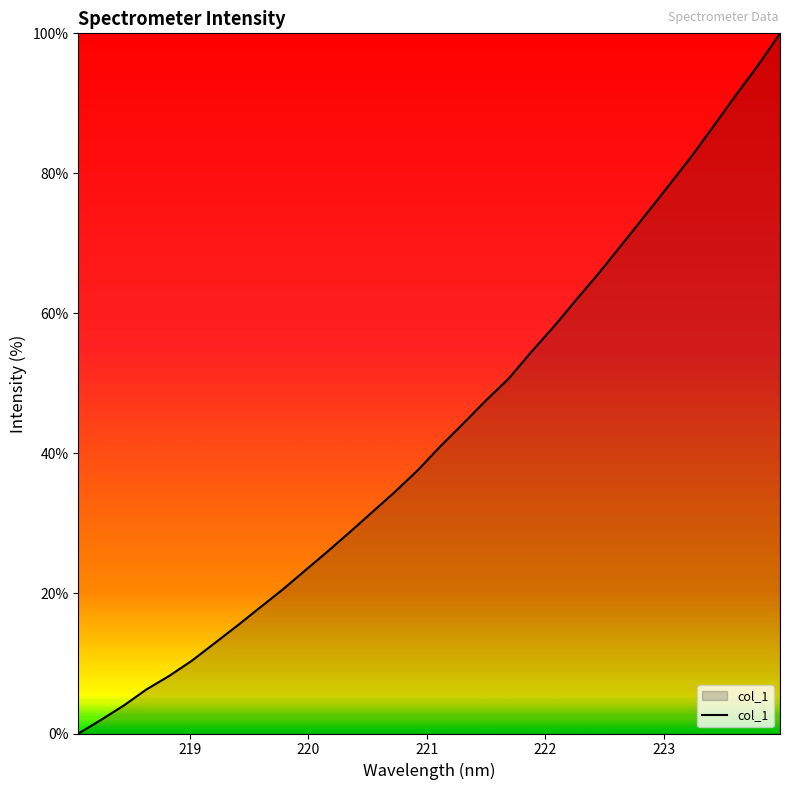

What is the sum of all values?

1380.3